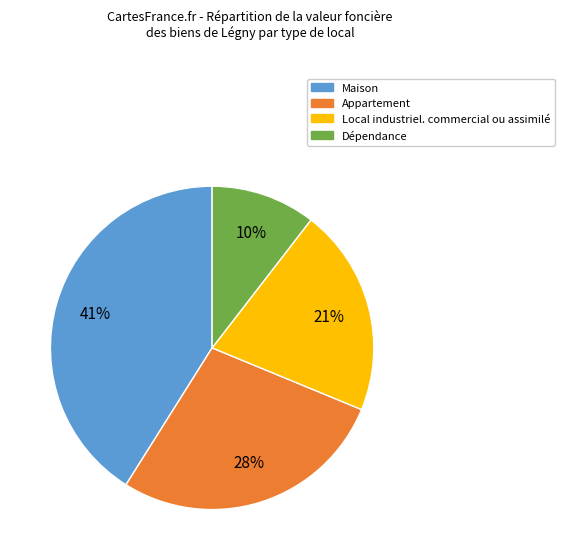

Is the sum of Local industriel. commercial ou assimilé and Maison greater than half?

Yes